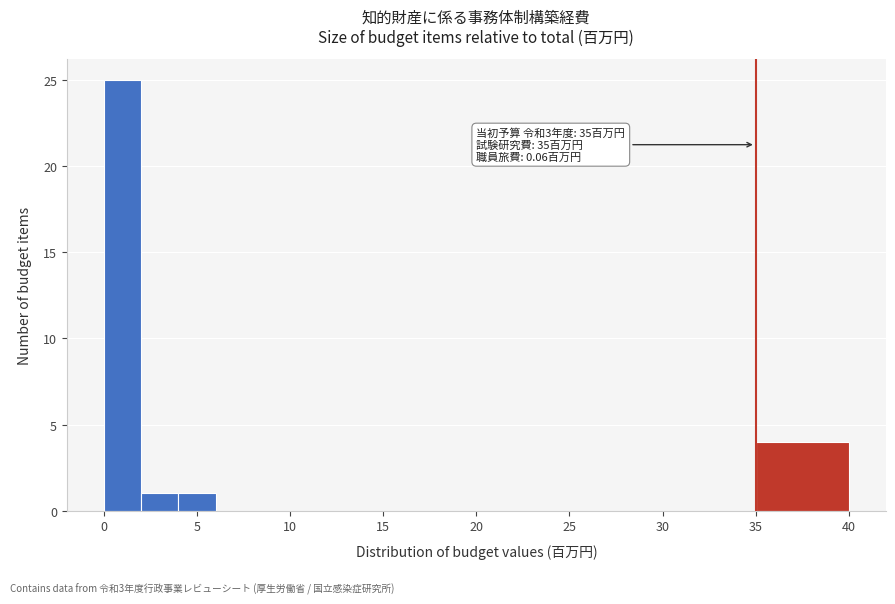

Which range on the x-axis has the tallest bar?

0 to 2